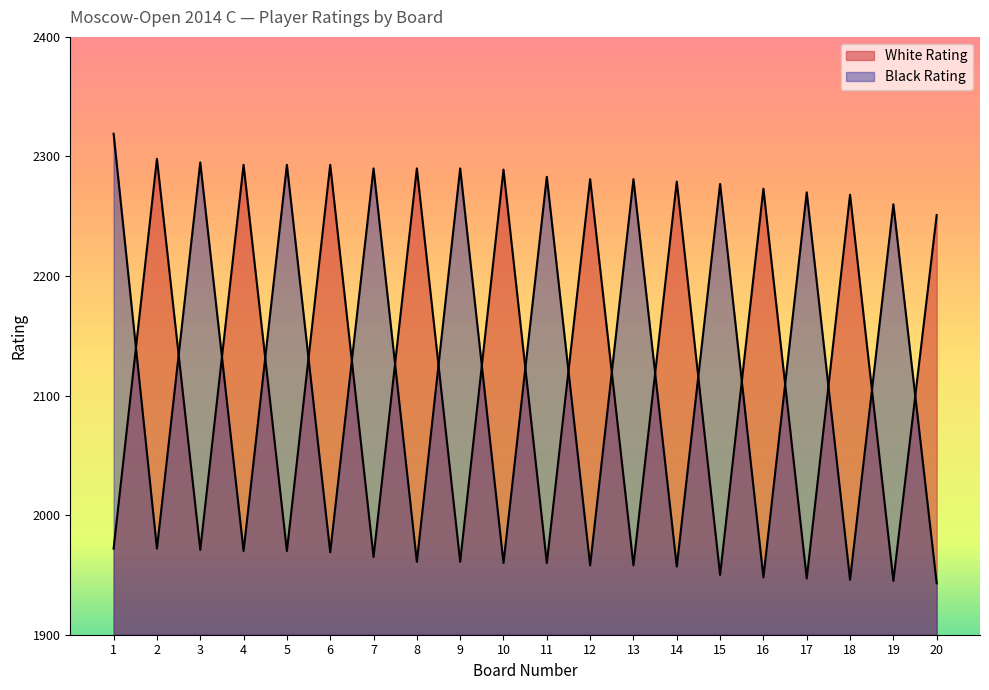

Between 9 and 10, which is larger?

10